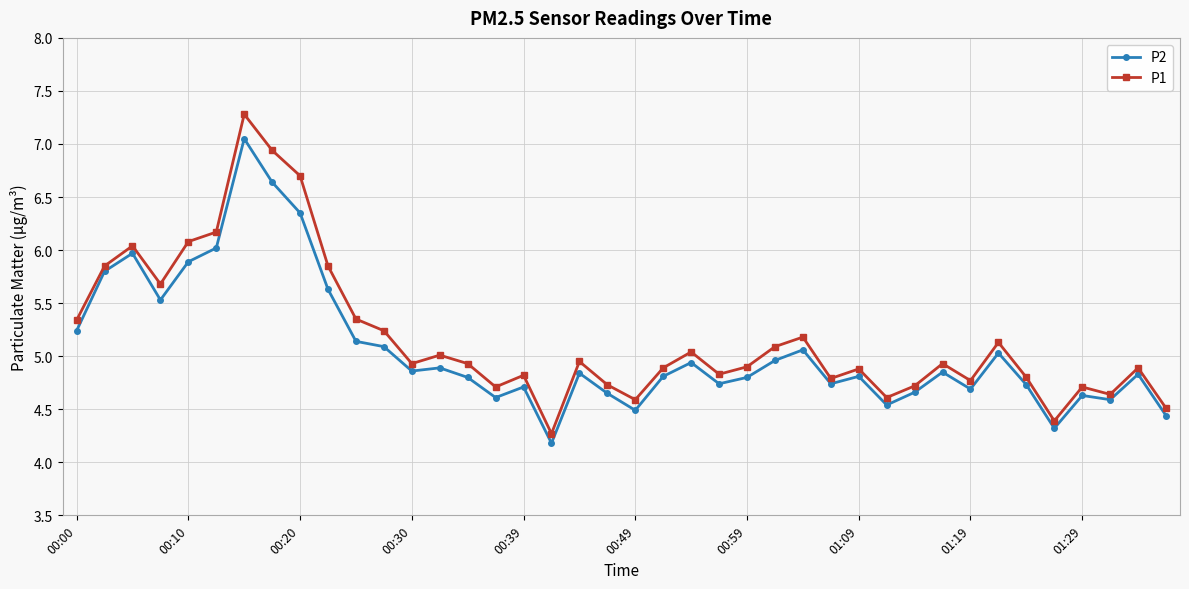

What is the highest value of the P1 series?

7.3